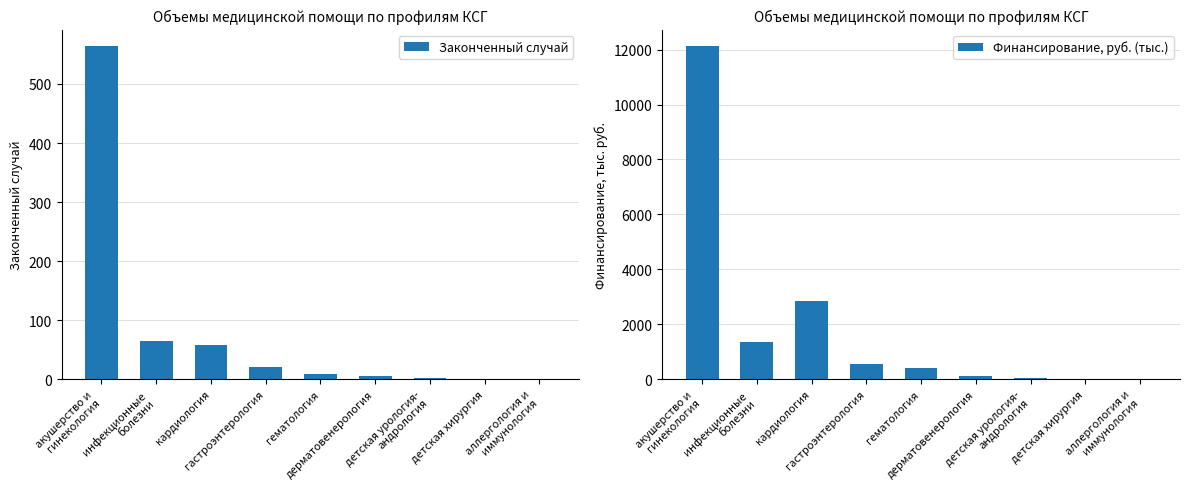

At аллергология и
иммунология, list the series in order from smallest to largest.

Законченный случай, Финансирование, руб. (тыс.)